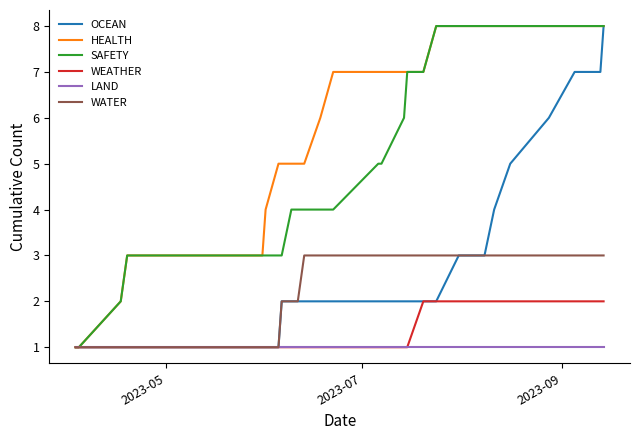

What is the sum of all LAND values?

31